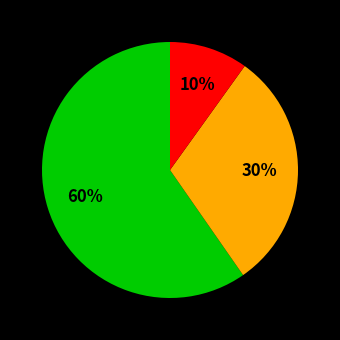

To the nearest percent, what is the difference between the largest and smallest slice percentages?

50%